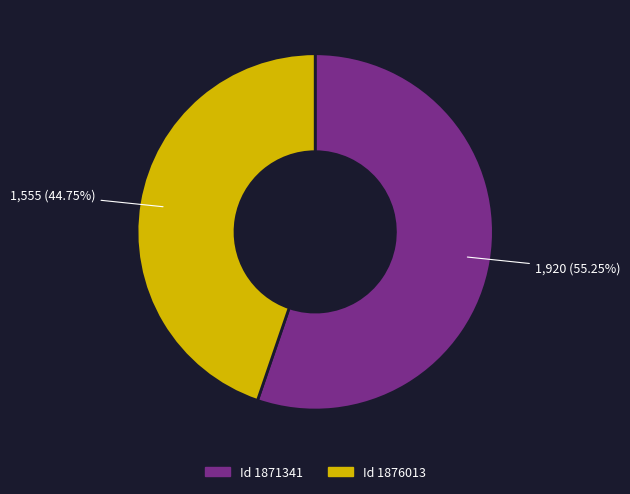

Is there a majority slice in this chart?

Yes